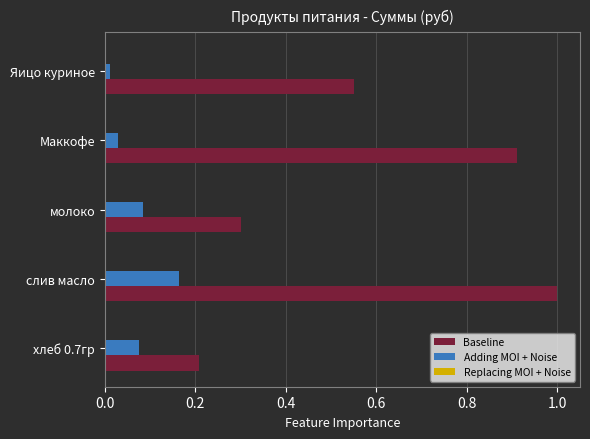

Which series changed the most between слив масло and Маккофе?

Adding MOI + Noise